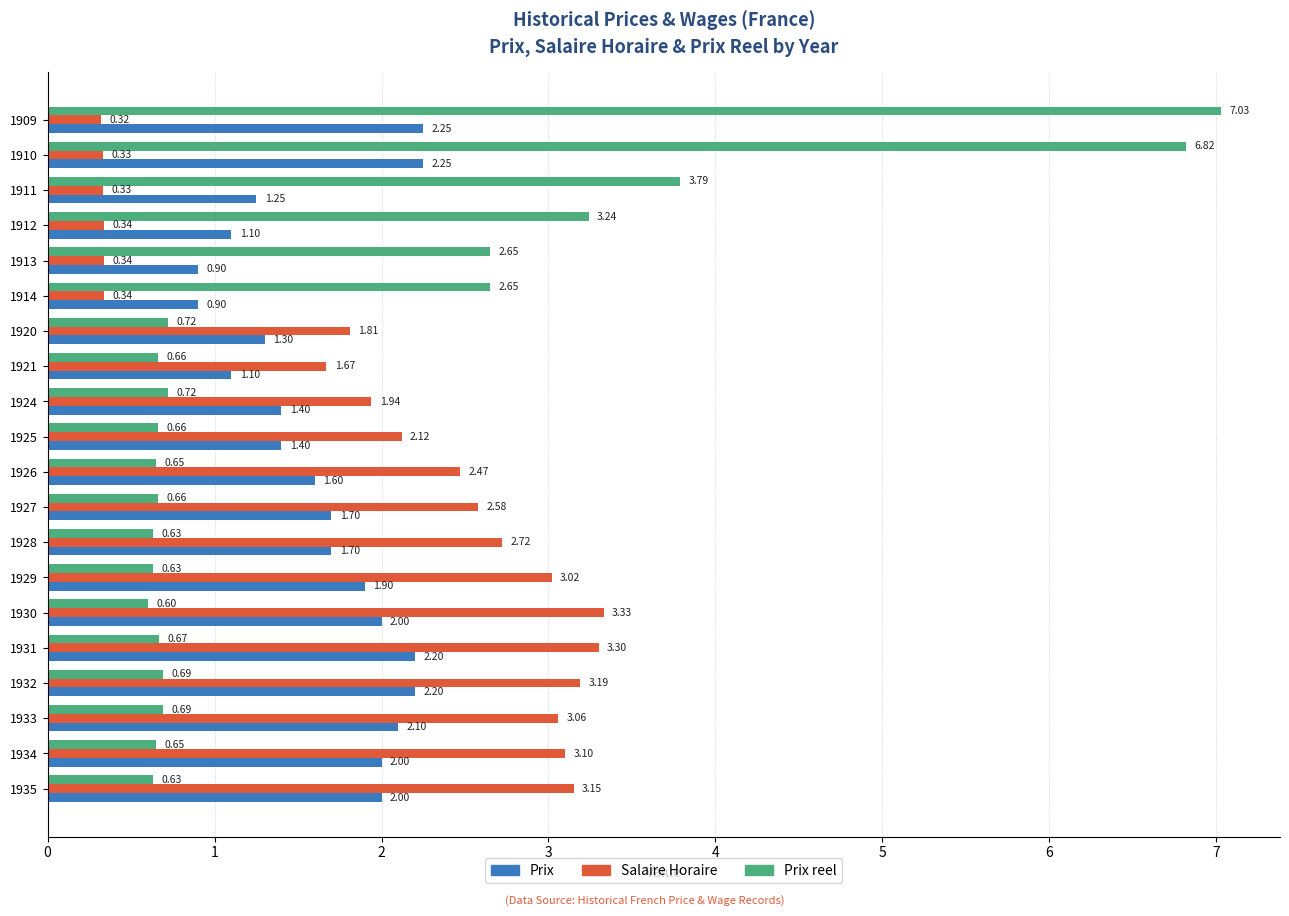

What is the difference between the highest and lowest values at 1914?

2.3